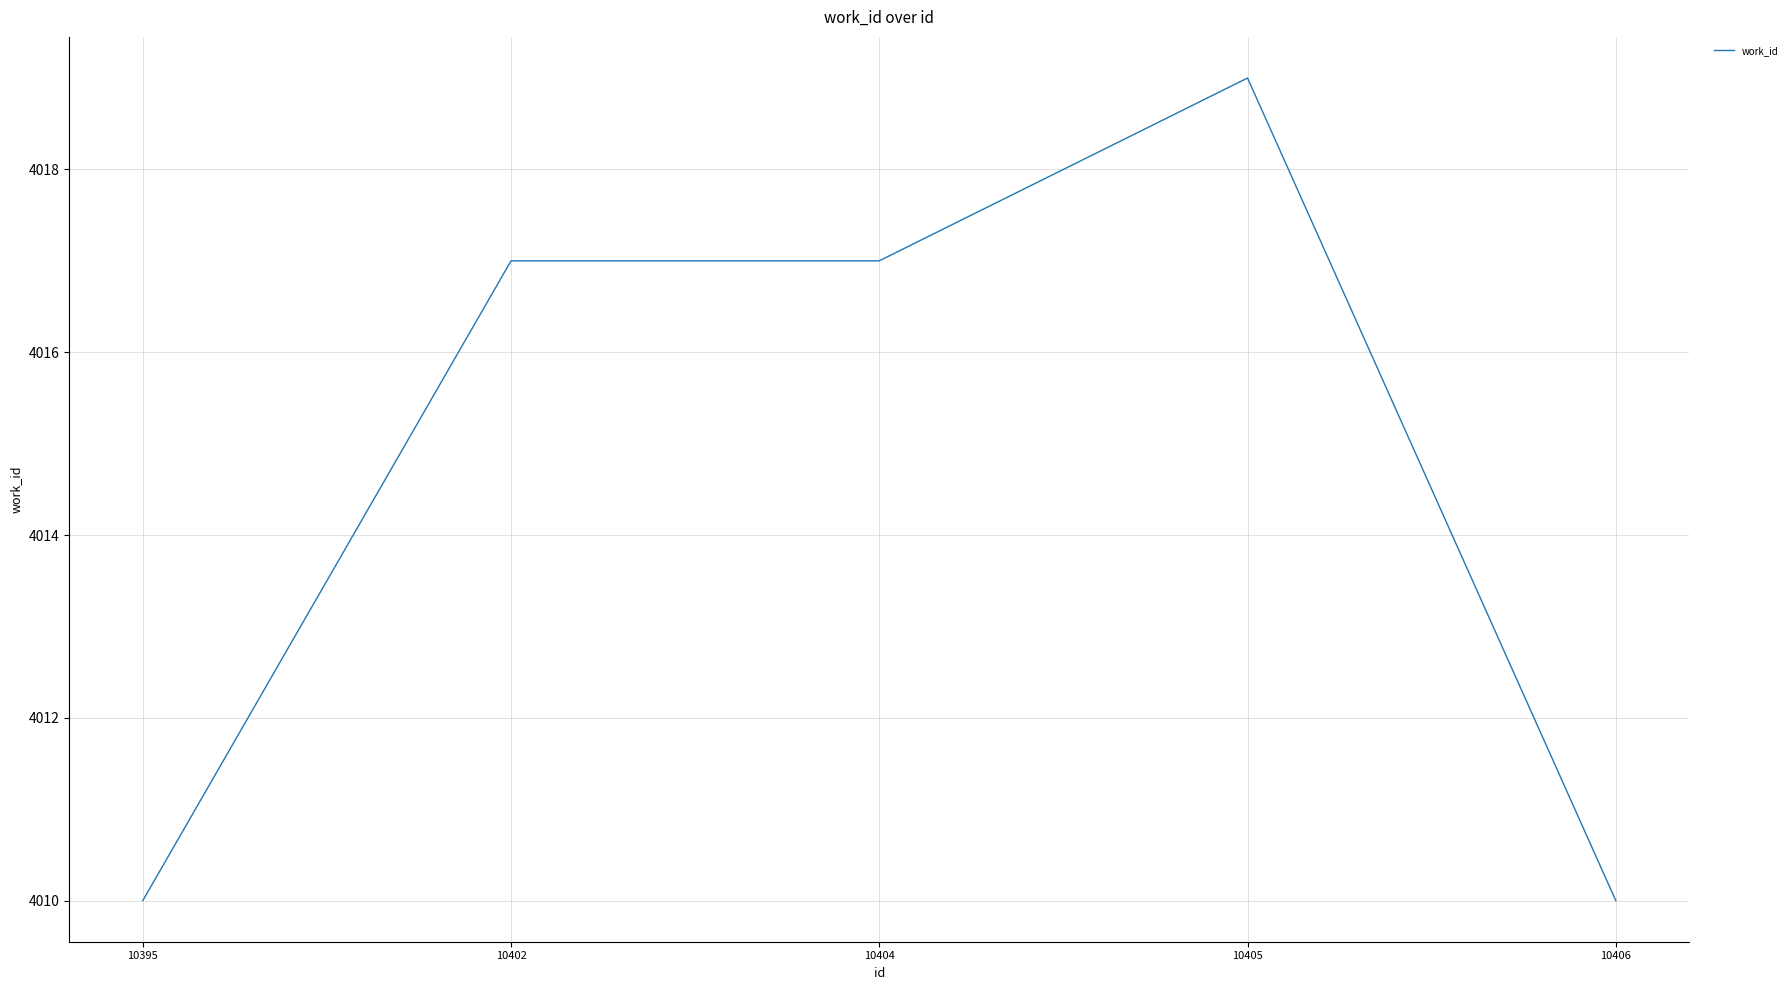

The value at 10404 is 2181. True or false?

False